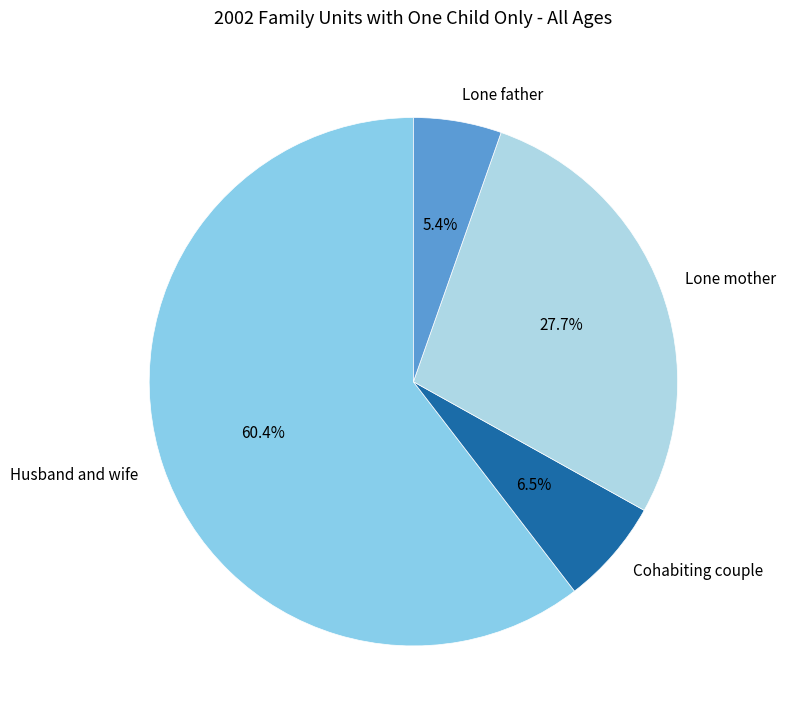

Which has a higher value, Lone mother or Husband and wife?

Husband and wife